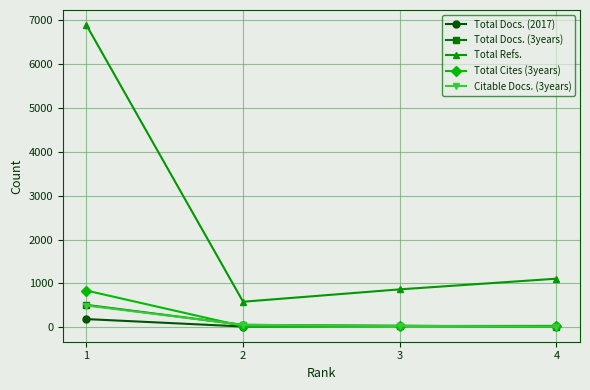

The value of Total Cites (3years) at 1 is 838. True or false?

True